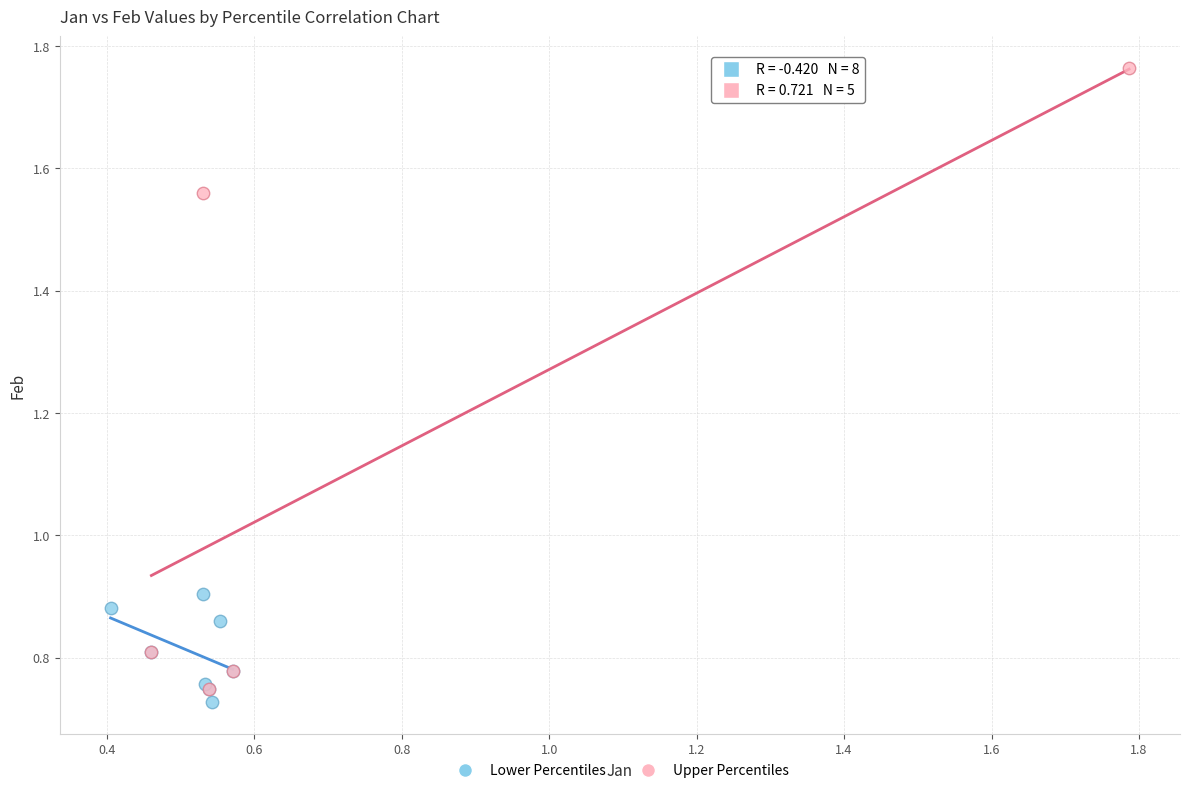

Which series contains the highest Y value?

Upper Percentiles